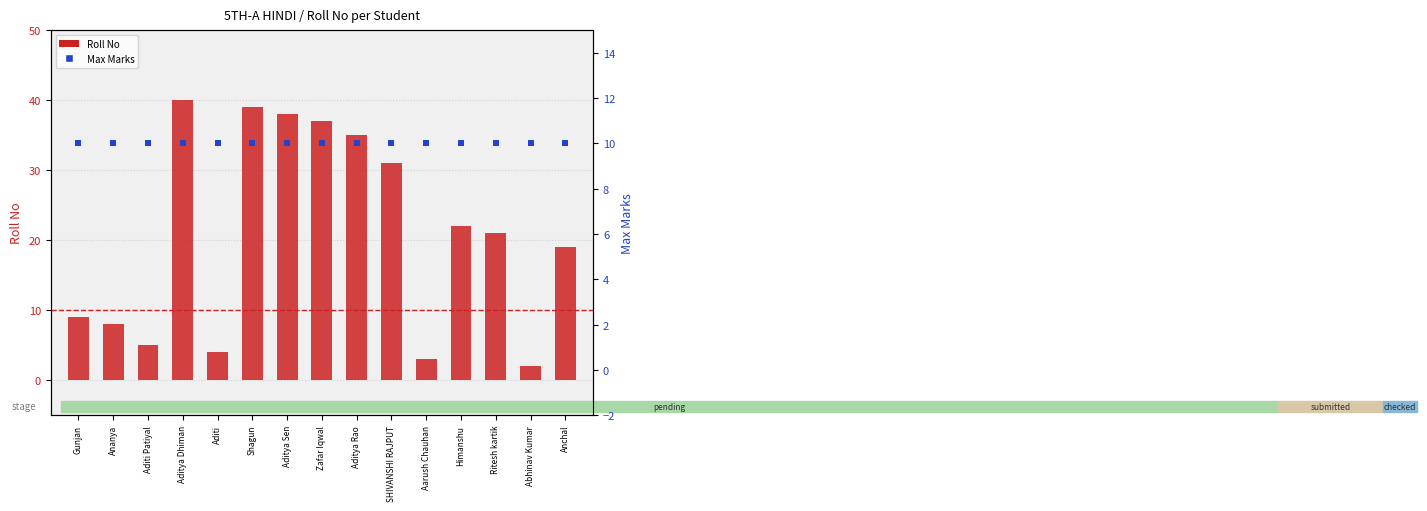

Which series contains the lowest Y value?

Roll No